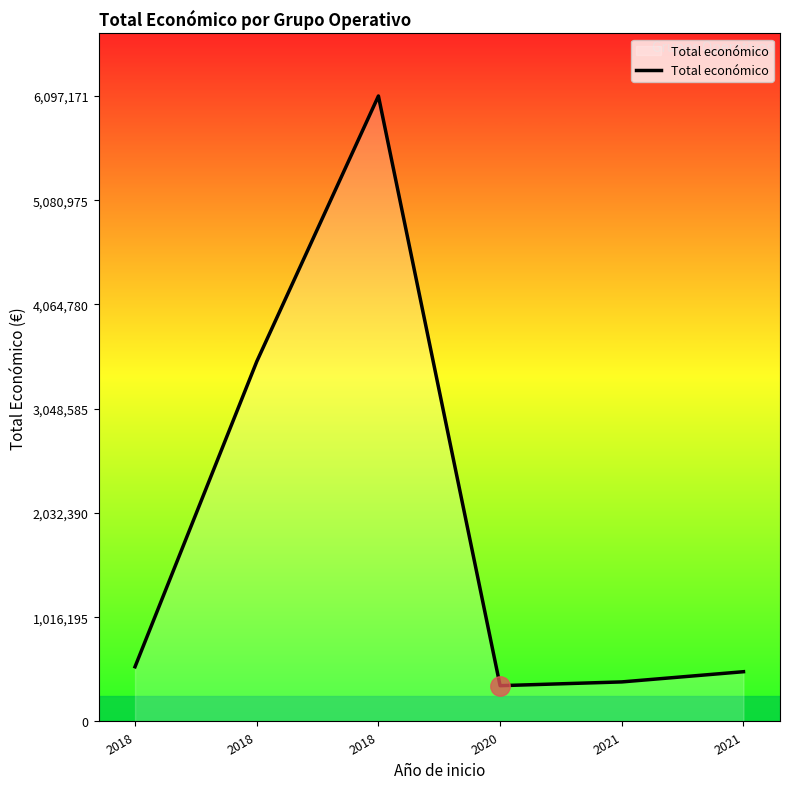

Rank the categories by value from lowest to highest.

2020, 2021, 2021, 2018, 2018, 2018